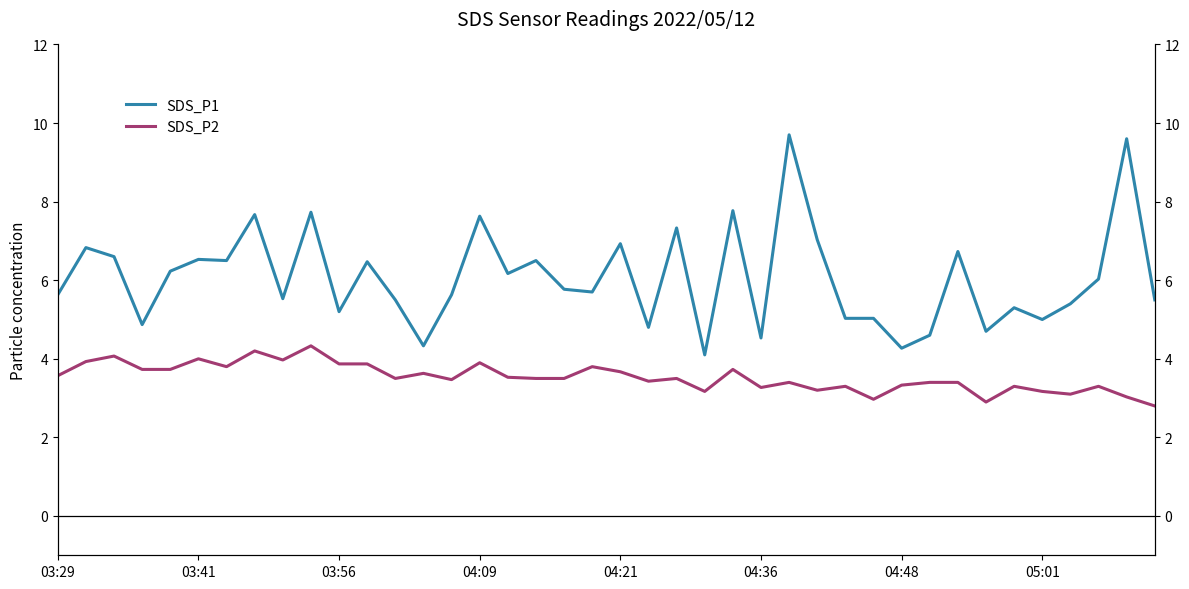

What is the sum of all SDS_P2 values?

141.3